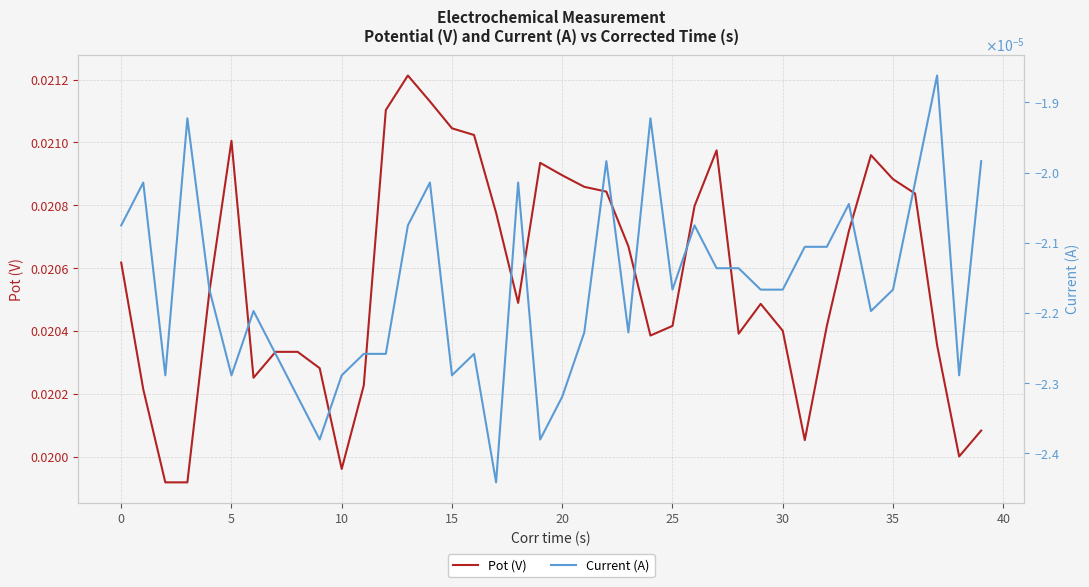

What are all the series names shown in the legend?

Pot (V), Current (A)